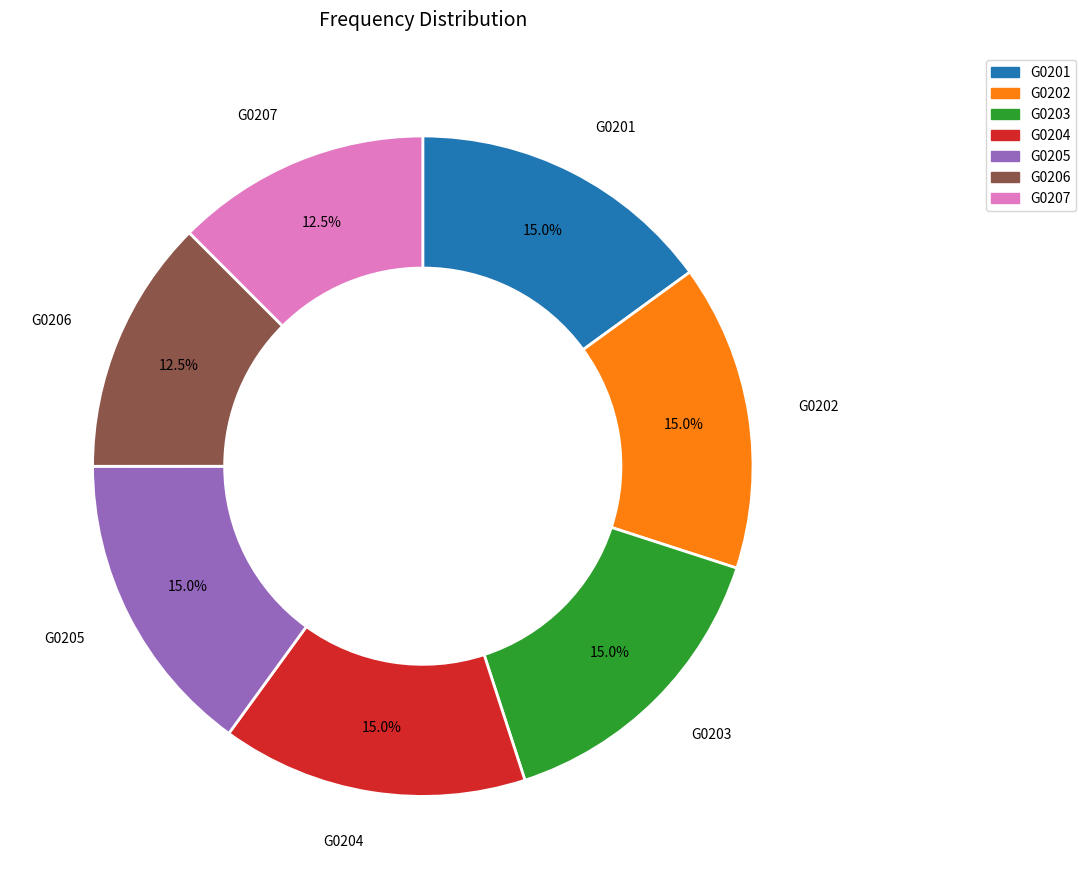

Count the number of slices in the pie.

7